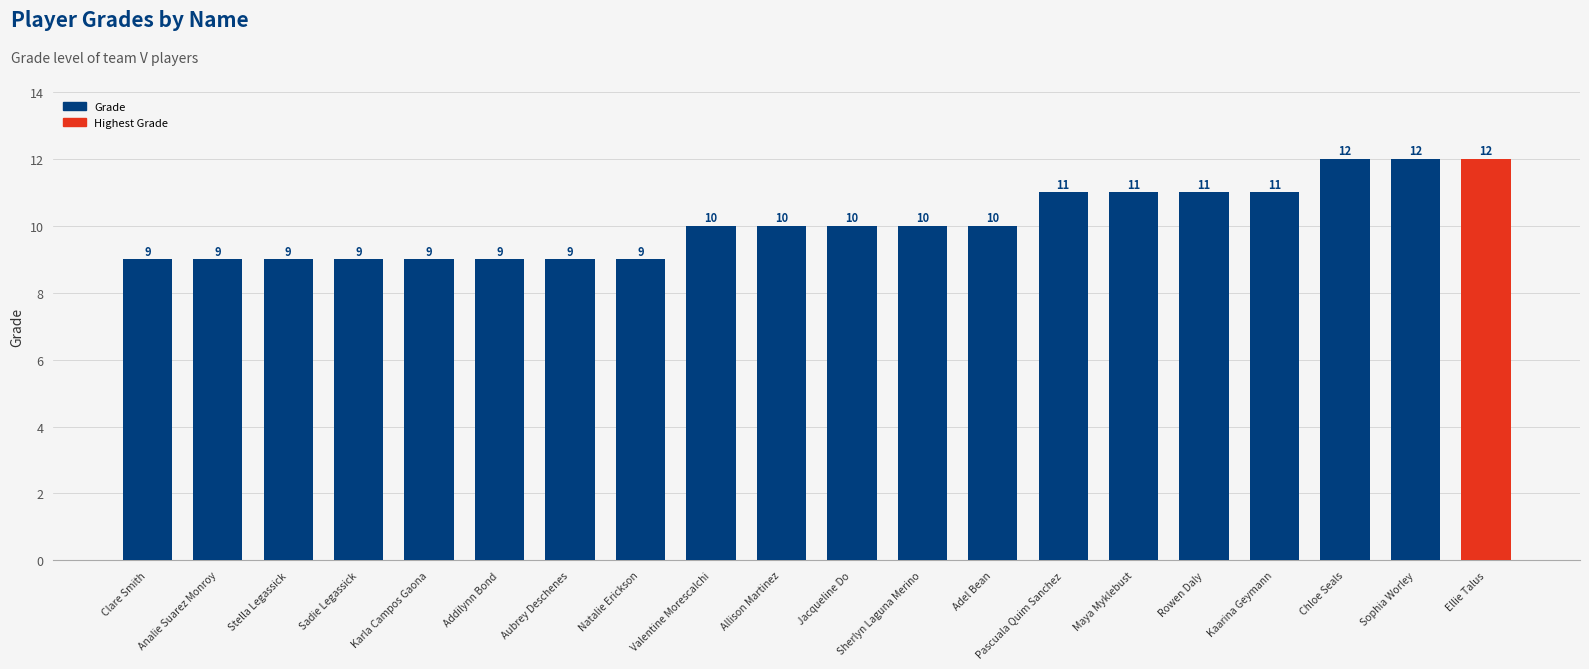

How many series are shown in this chart?

1